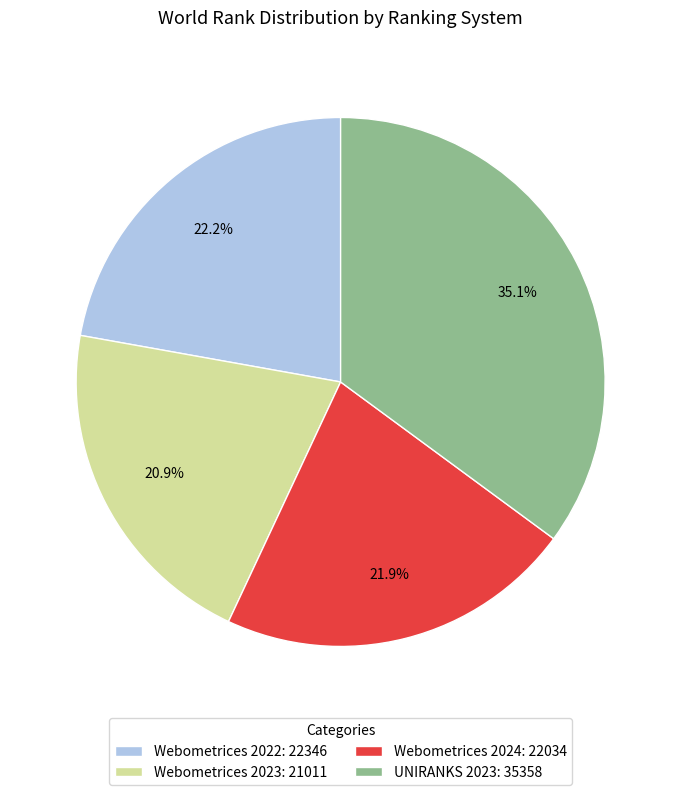

To the nearest percent, what is the difference between the UNIRANKS 2023 and Webometrices 2022 slice percentages?

13%